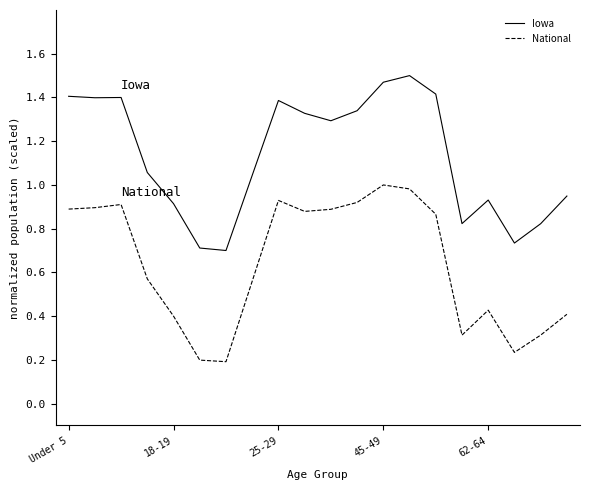

Which series has the largest total across all categories?

Iowa